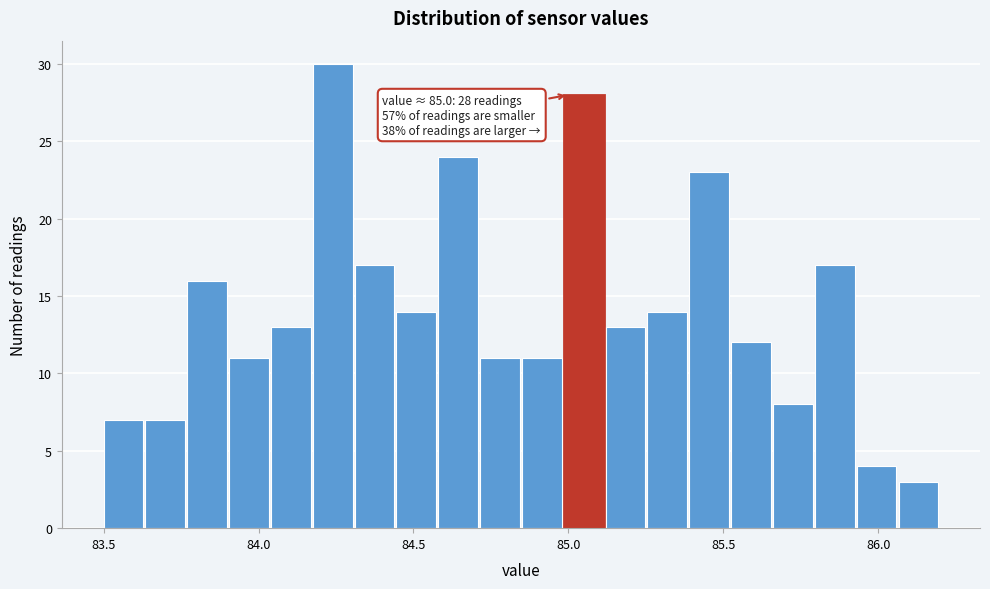

Read against the x-axis, roughly where is the centre of the tallest bar?

84.25